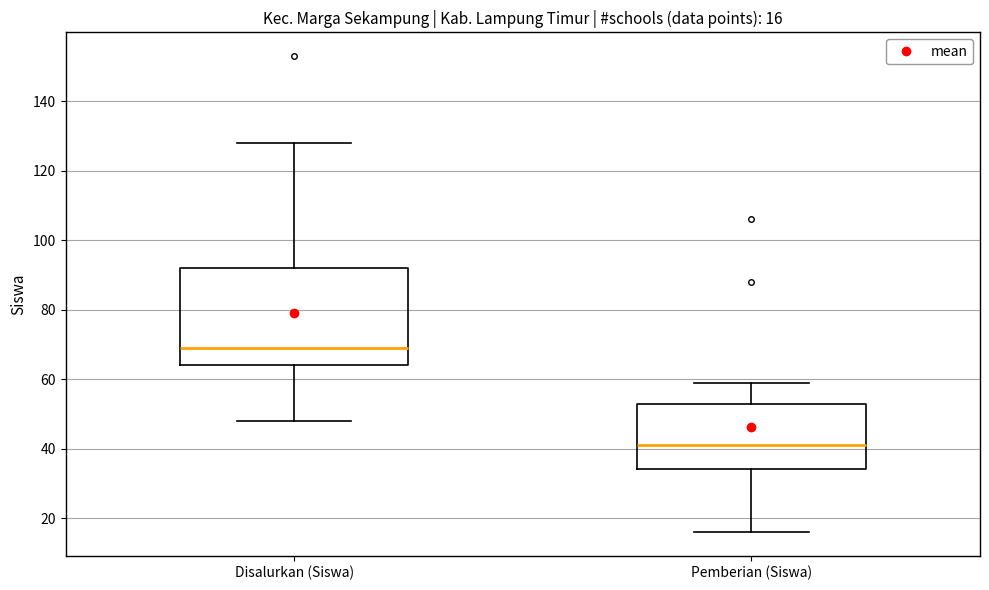

Which box's median line is the highest?

Disalurkan (Siswa)